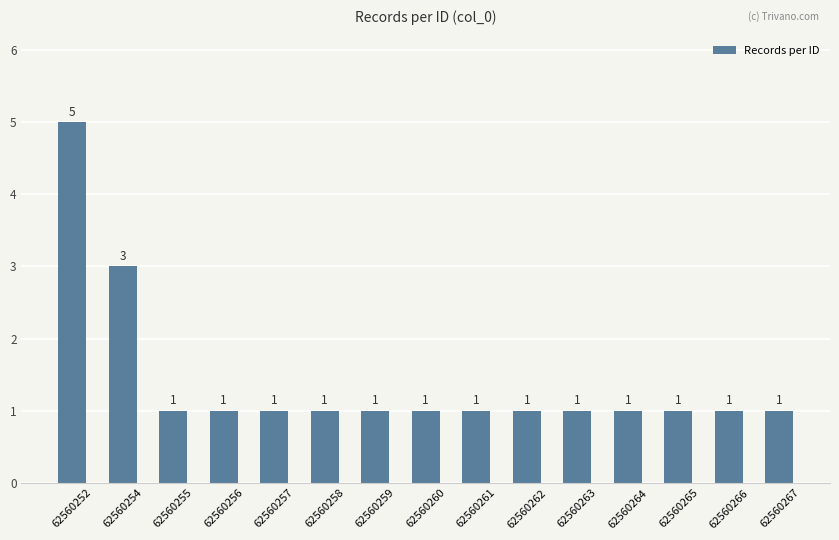

Reading left to right, extract all data points from this chart.

5	3	1	1	1	1	1	1	1	1	1	1	1	1	1